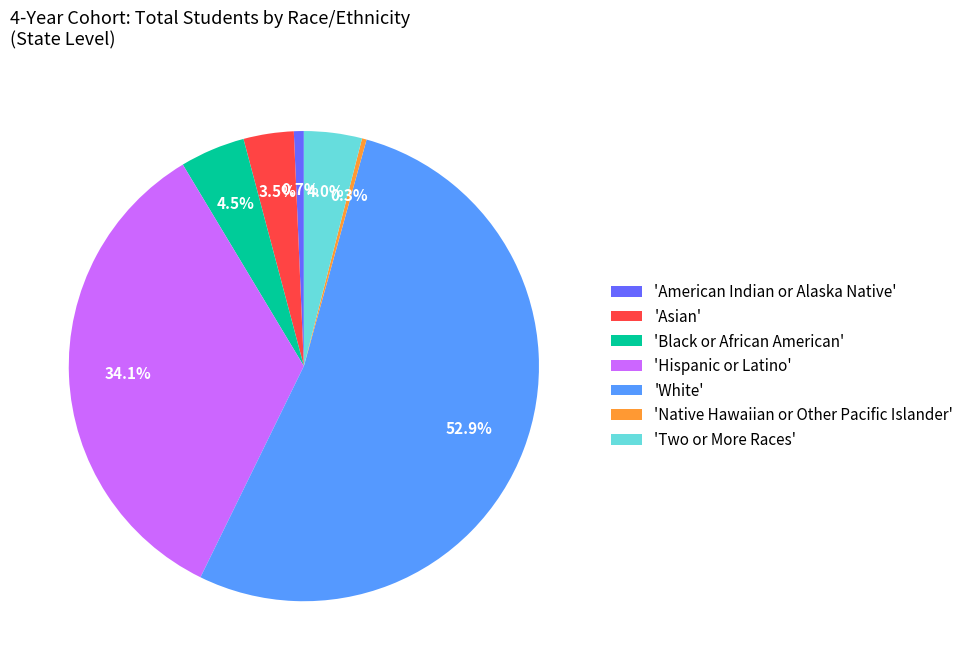

To the nearest percent, what is the difference between the largest and smallest slice percentages?

53%